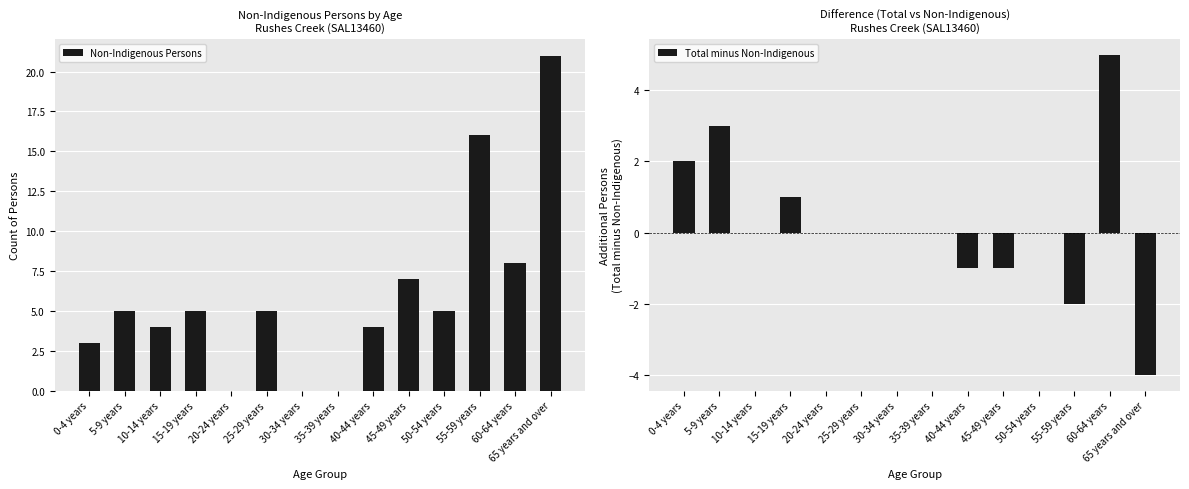

Reading right to left, extract all data points from this chart.

Non-Indigenous Persons: 21	8	16	5	7	4	0	0	5	0	5	4	5	3
Total minus Non-Indigenous: -4	5	-2	0	-1	-1	0	0	0	0	1	0	3	2